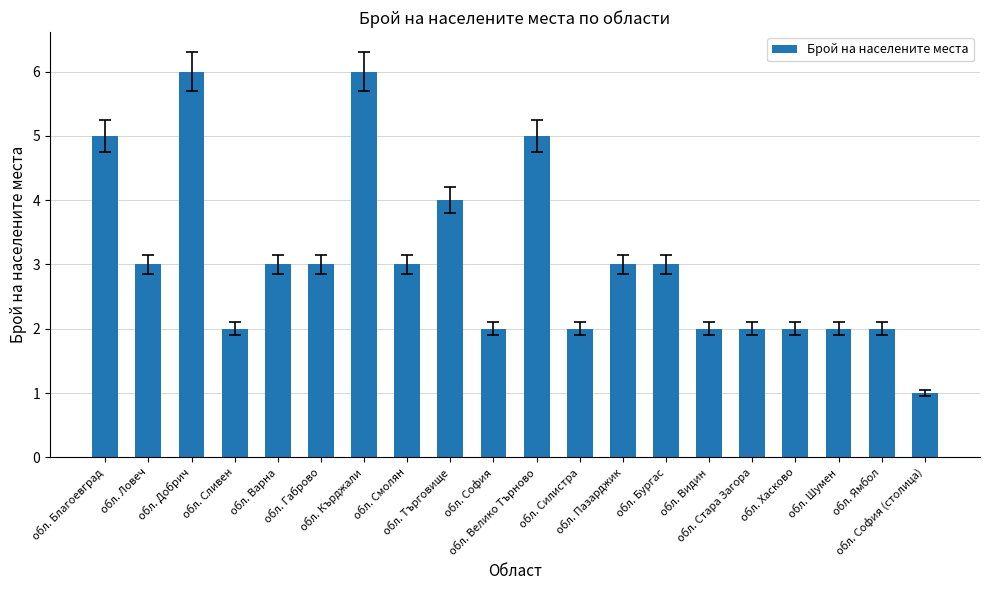

What is the label of the 9th bar from the left?

обл. Търговище